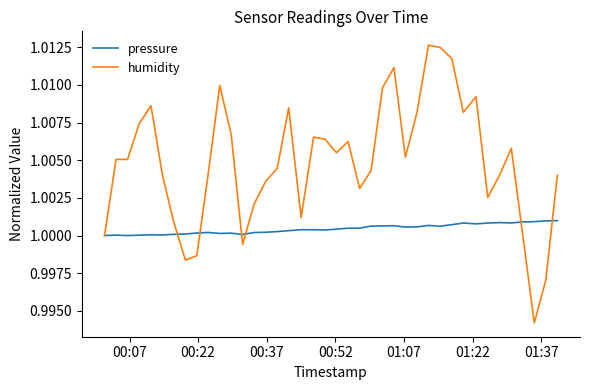

Which series has the largest total across all categories?

humidity